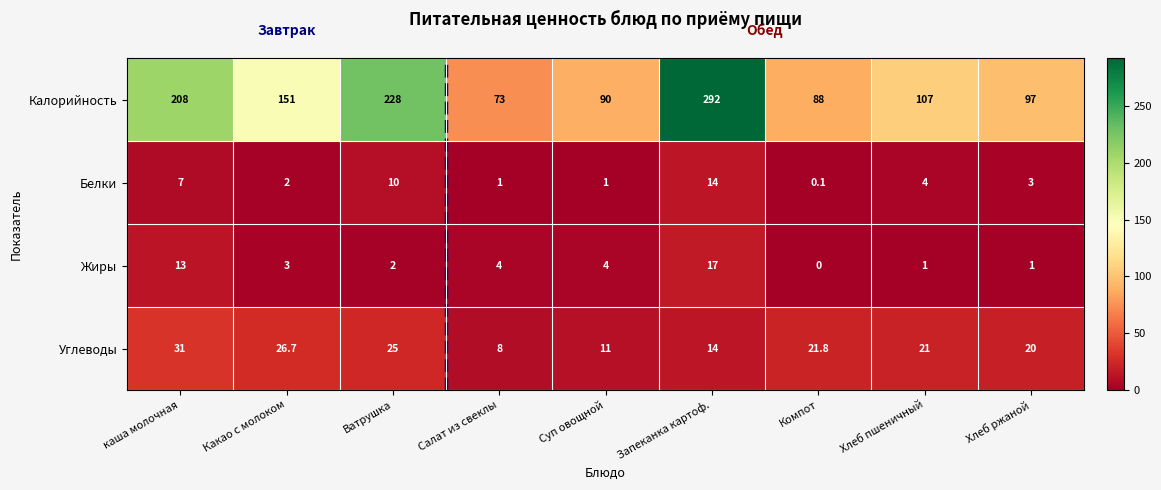

What is the maximum value shown in the chart?

292.0